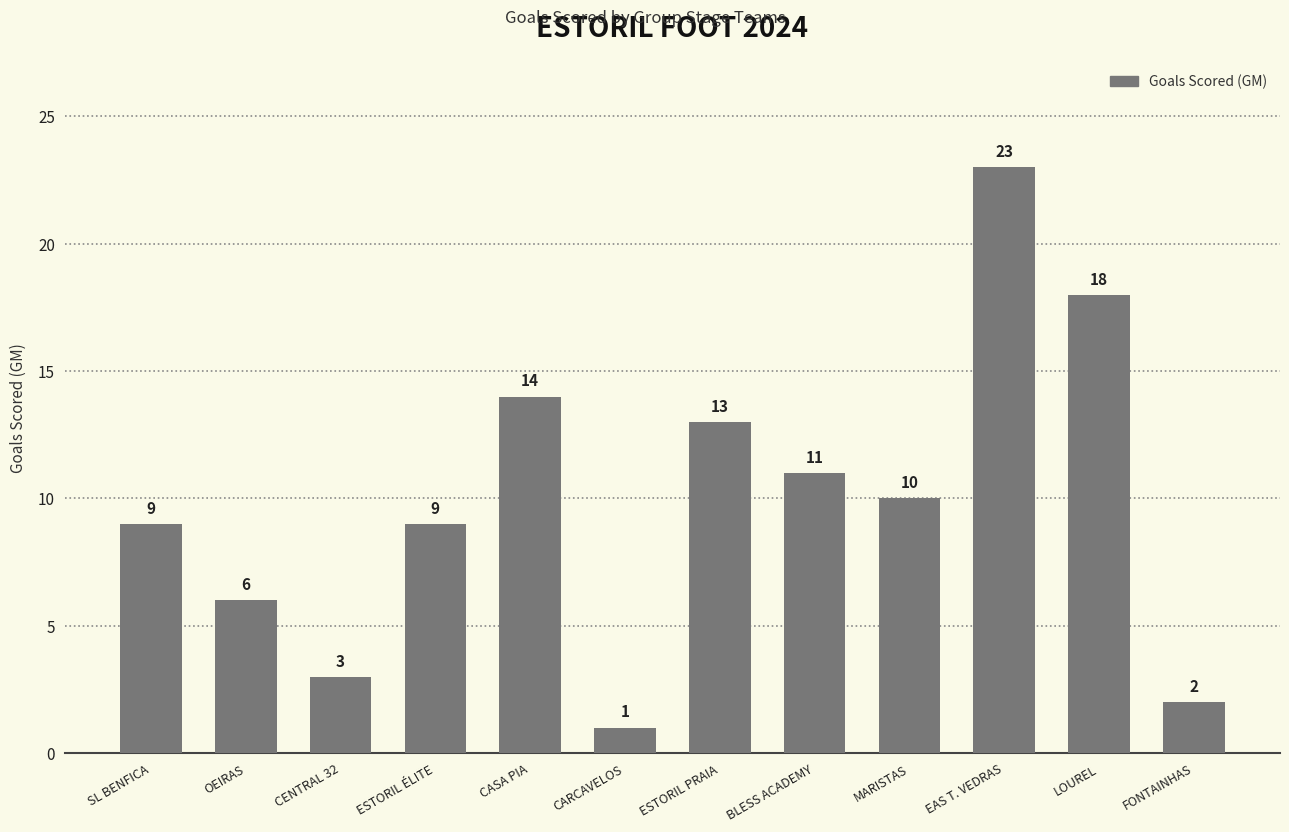

True or false: the data shows 19 at ESTORIL PRAIA.

False